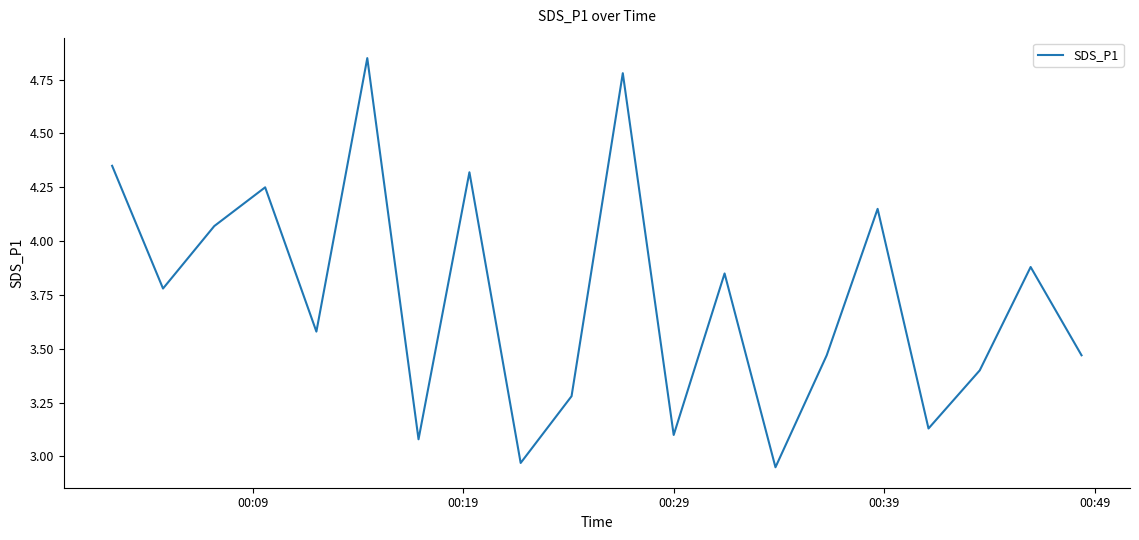

What is the difference between the maximum and minimum values?

1.9